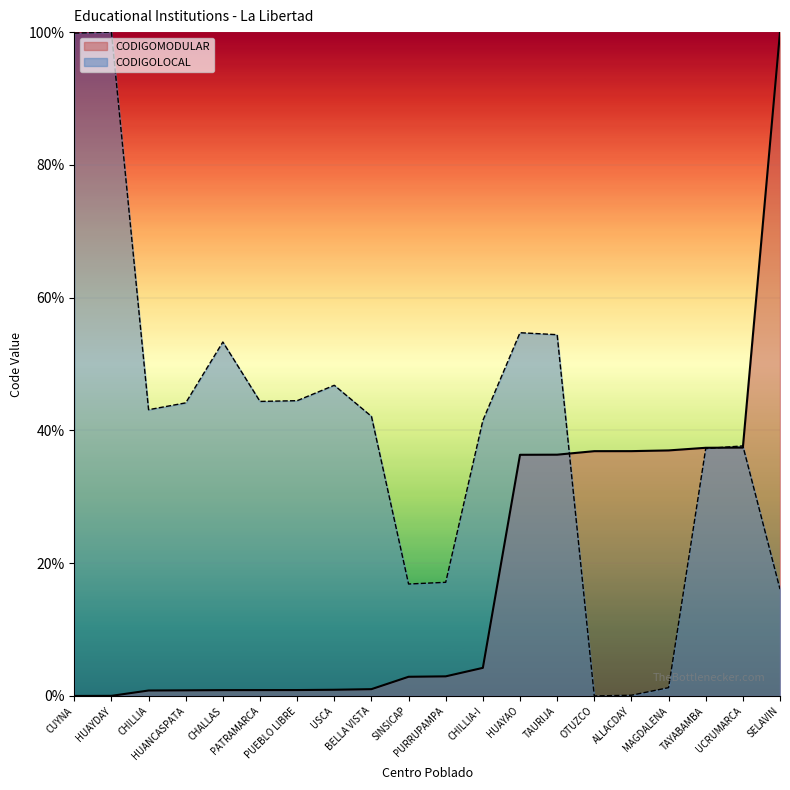

Which series ends up on top after the final intersection of CODIGOMODULAR and CODIGOLOCAL?

CODIGOMODULAR